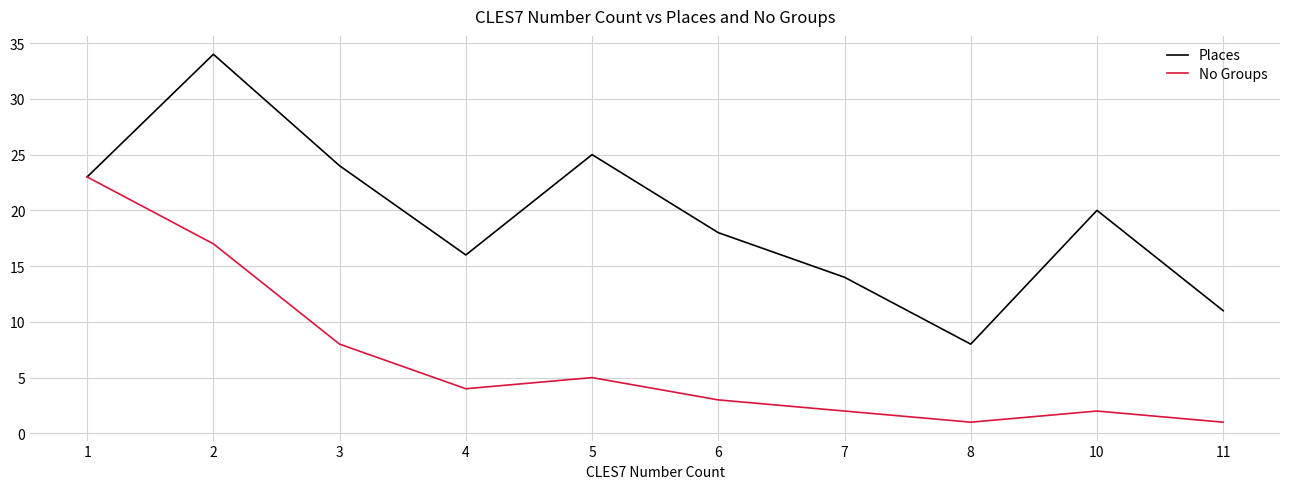

Rank the series by their average value, from lowest to highest.

No Groups, Places